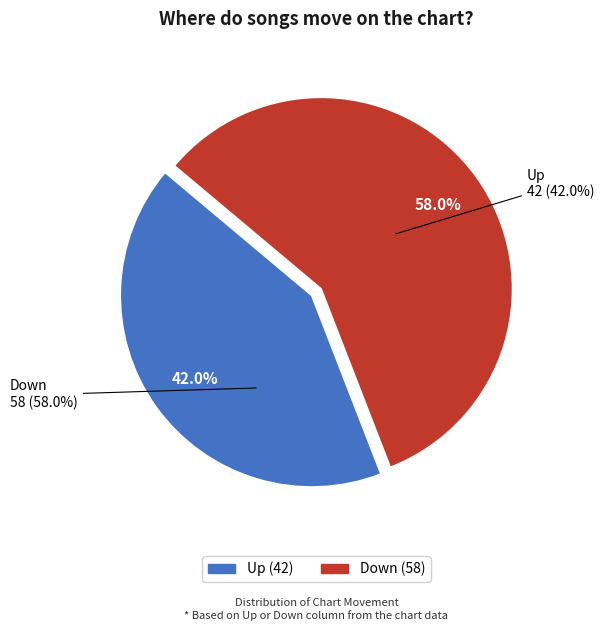

Which slice is the smallest?

Up